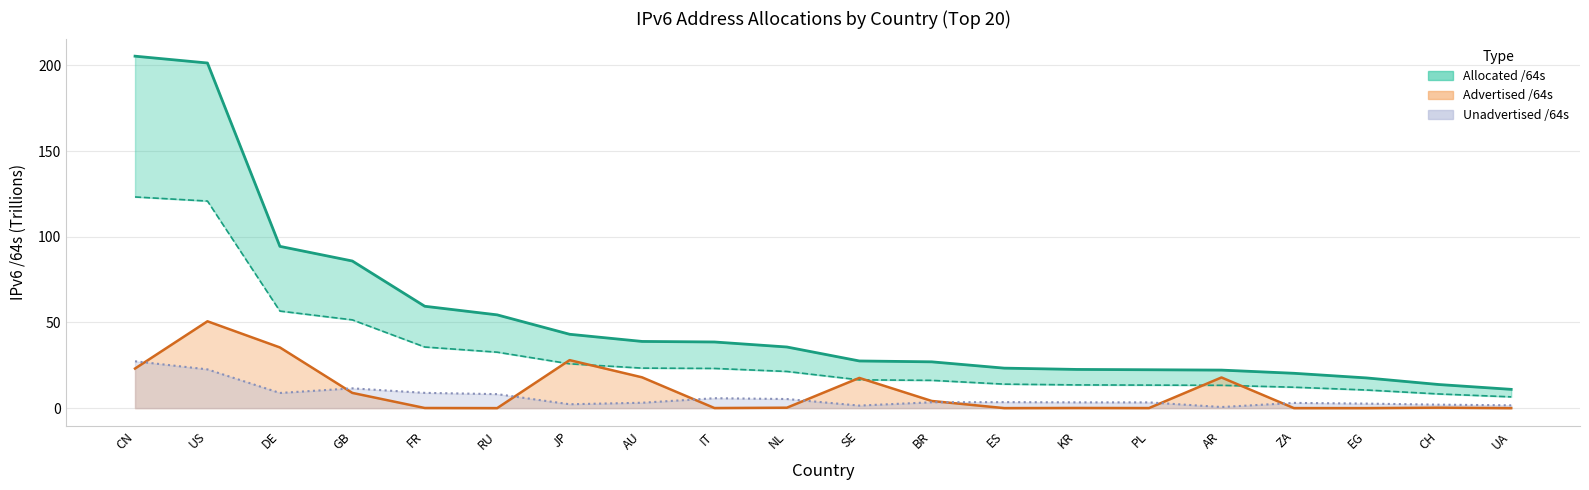

What is the sum of all Unadvertised /64s values?

129.1